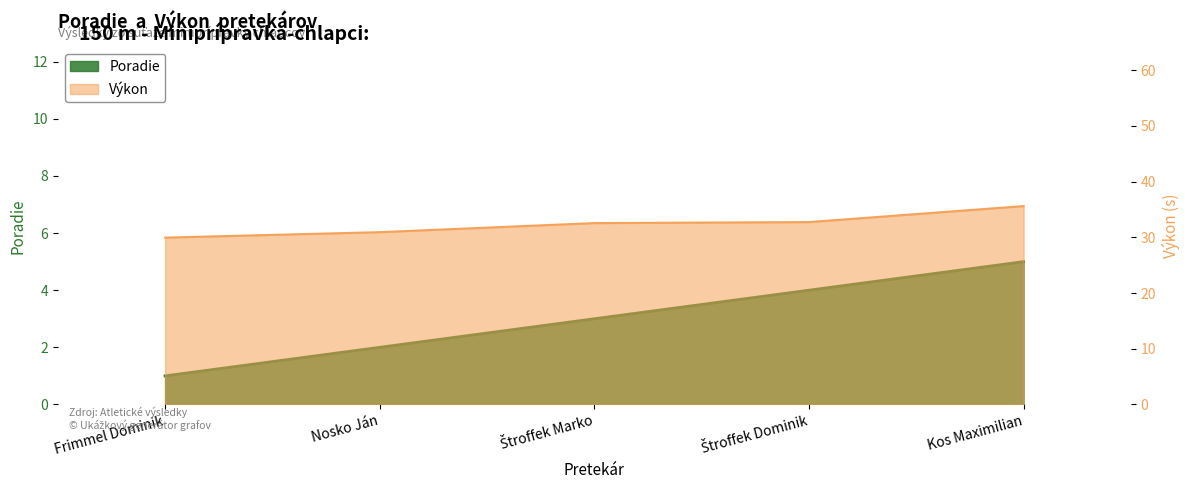

True or false: Poradie has a value of 7.7 at Kos Maximilian.

False